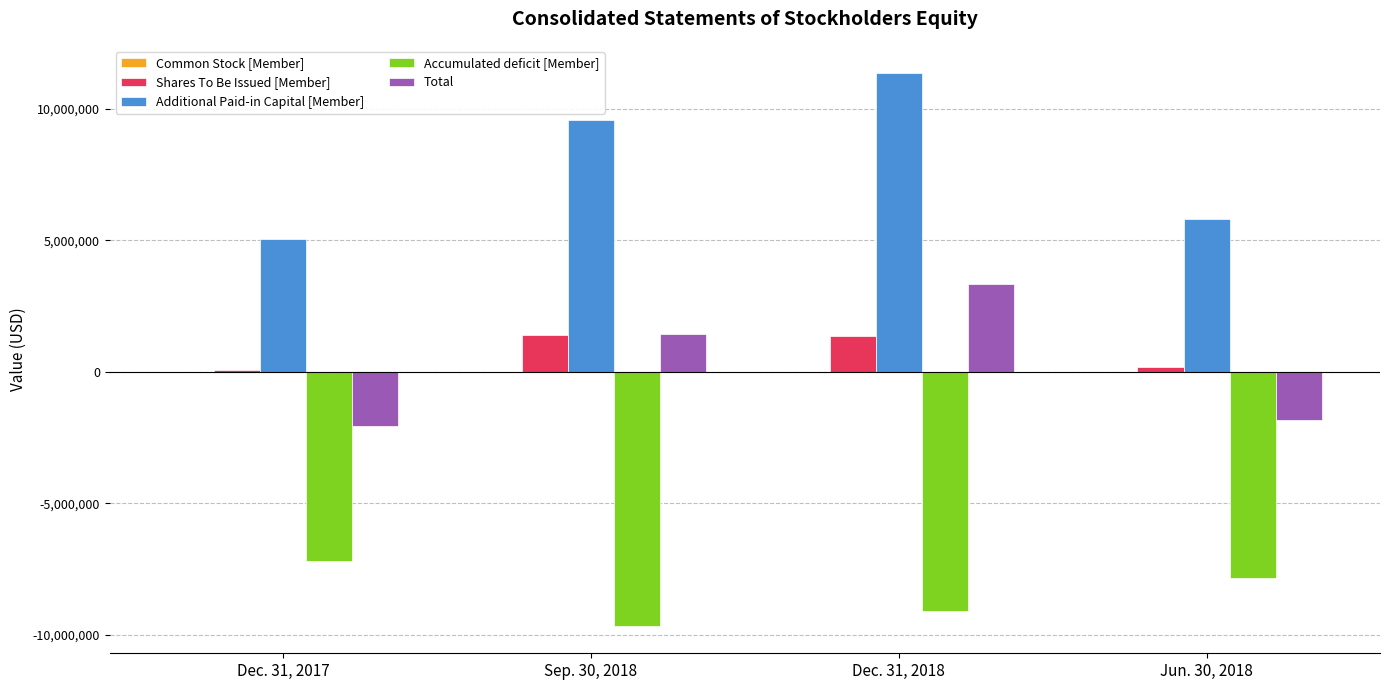

Which series changed the most between Dec. 31, 2017 and Sep. 30, 2018?

Additional Paid-in Capital [Member]